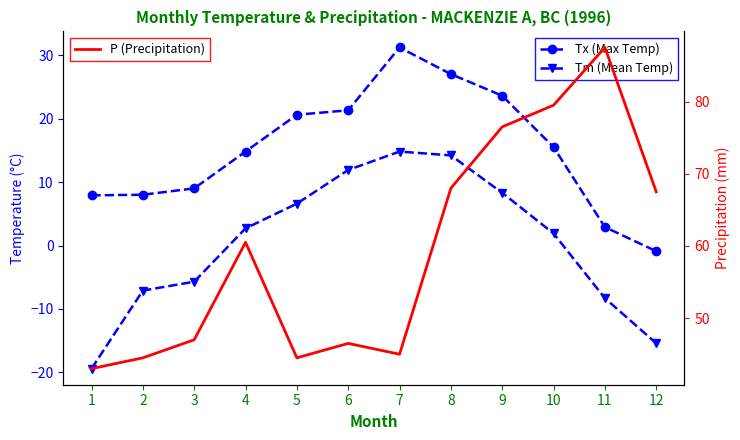

At which category is the sum across all series the highest?

8